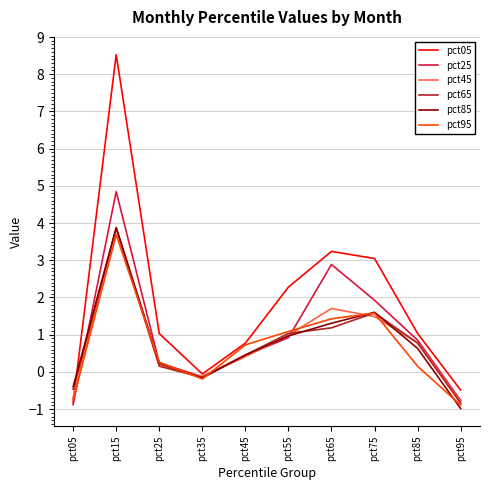

What are all the series names shown in the legend?

pct05, pct25, pct45, pct65, pct85, pct95